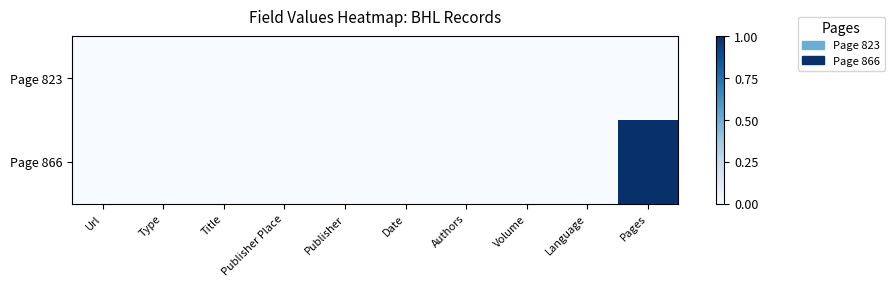

Rank the series by their average value, from highest to lowest.

Page 866, Page 823